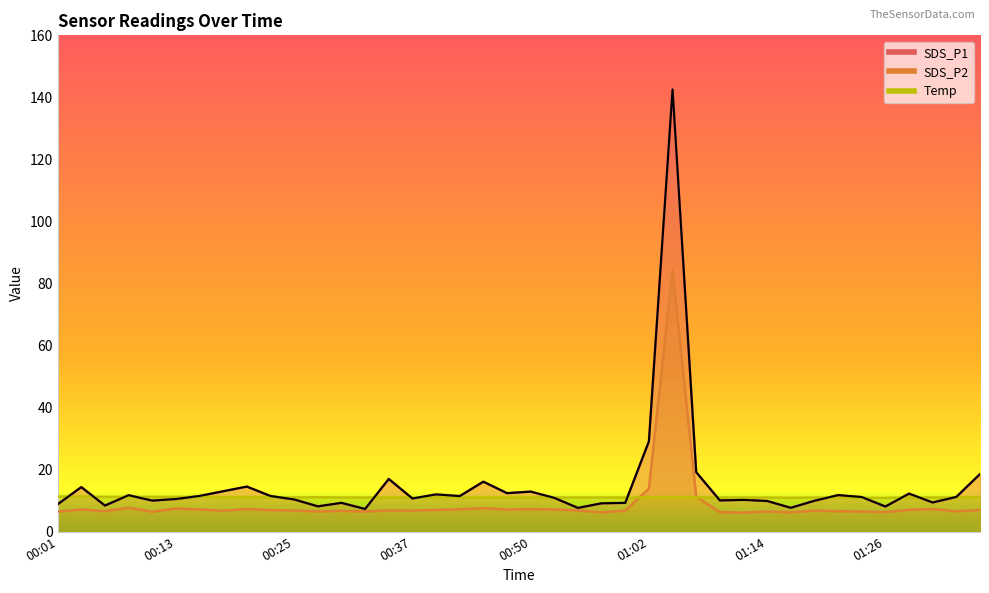

List the labels in order of SDS_P2 value, largest first.

01:04, 01:02, 01:07, 00:08, 00:45, 00:13, 00:20, 01:31, 00:50, 00:42, 00:03, 00:16, 00:52, 00:47, 01:29, 00:40, 01:36, 00:23, 00:35, 00:55, 00:25, 00:37, 00:59, 00:18, 01:19, 00:30, 00:06, 01:21, 01:33, 00:28, 00:01, 00:33, 01:14, 01:24, 00:11, 01:09, 01:26, 01:16, 00:57, 01:12